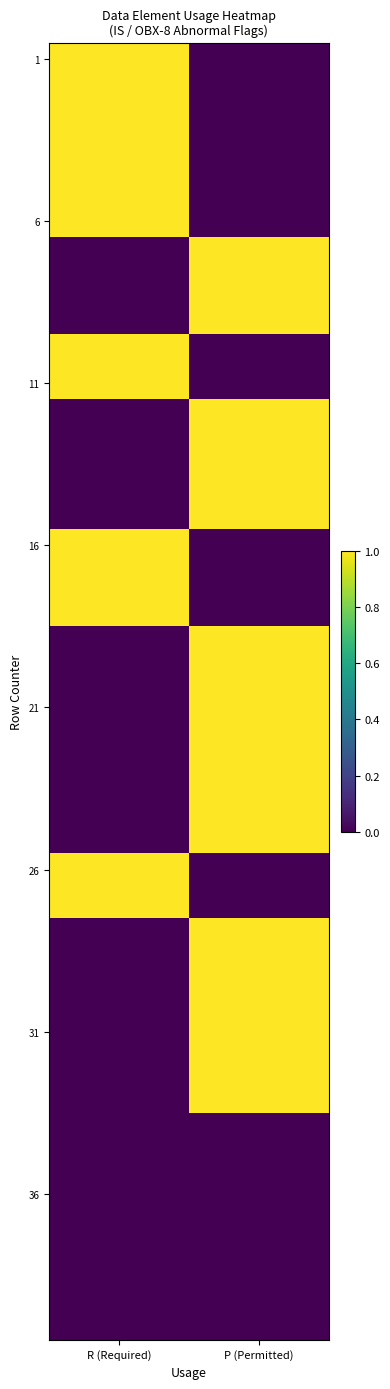

Which label corresponds to the smallest value in the chart?

P (Permitted)